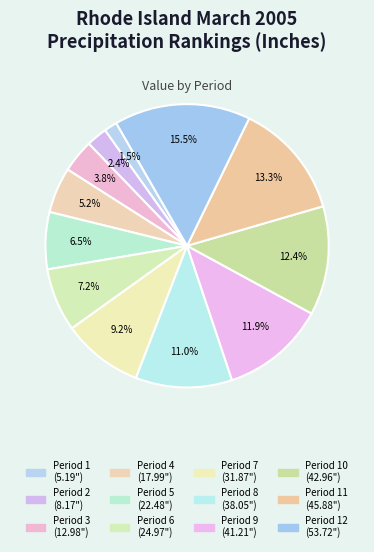

How many segments does this pie chart have?

12